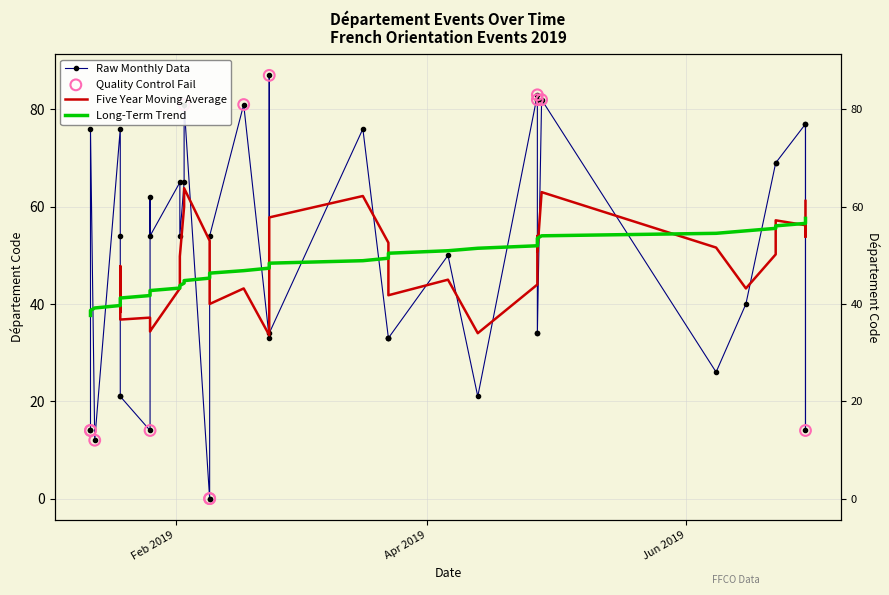

Between 2019-04-06 and 2019-02-17, which is larger?

2019-02-17